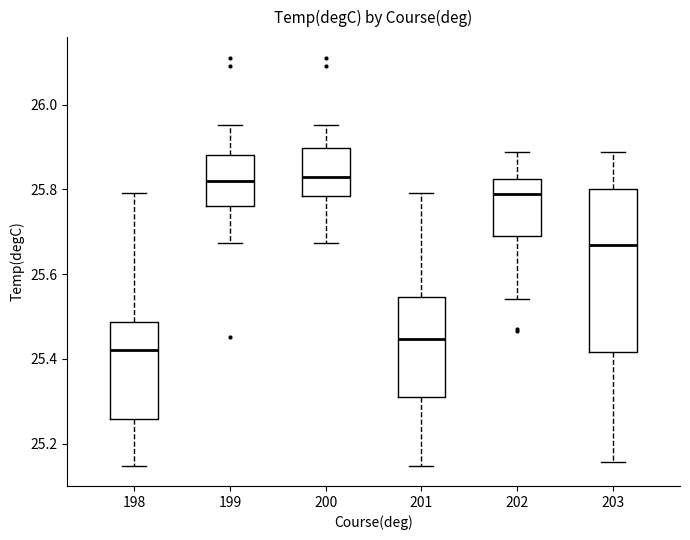

Reading left to right, read every box against the y-axis: the position of its median line, the range the box covers, and the ends of its whiskers. The values are not printed on the chart, so give them approximately, as read against the axis.

198: median 25.42, box 25.26 to 25.48, whiskers 25.14 to 25.80
199: median 25.82, box 25.76 to 25.88, whiskers 25.68 to 25.96
200: median 25.82, box 25.78 to 25.90, whiskers 25.68 to 25.96
201: median 25.44, box 25.30 to 25.54, whiskers 25.14 to 25.80
202: median 25.78, box 25.68 to 25.82, whiskers 25.54 to 25.88
203: median 25.66, box 25.42 to 25.80, whiskers 25.16 to 25.88